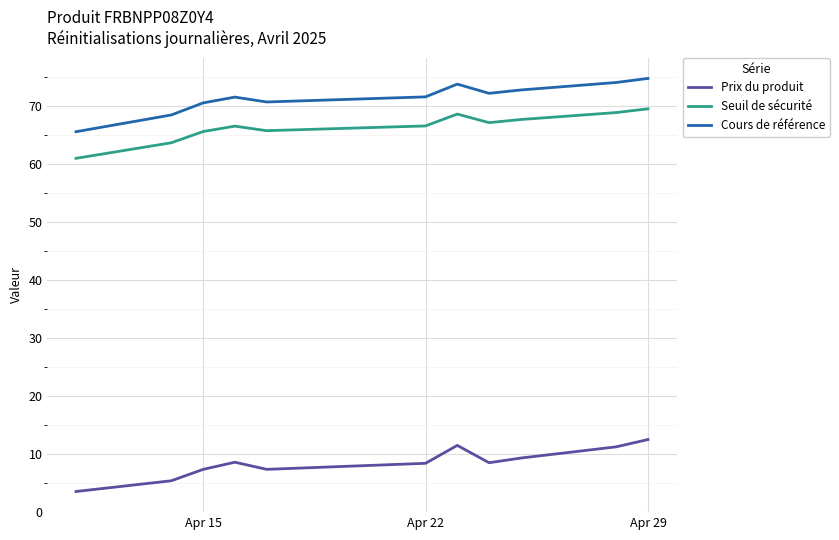

List the series in order of their peak value, highest first.

Cours de référence, Seuil de sécurité, Prix du produit